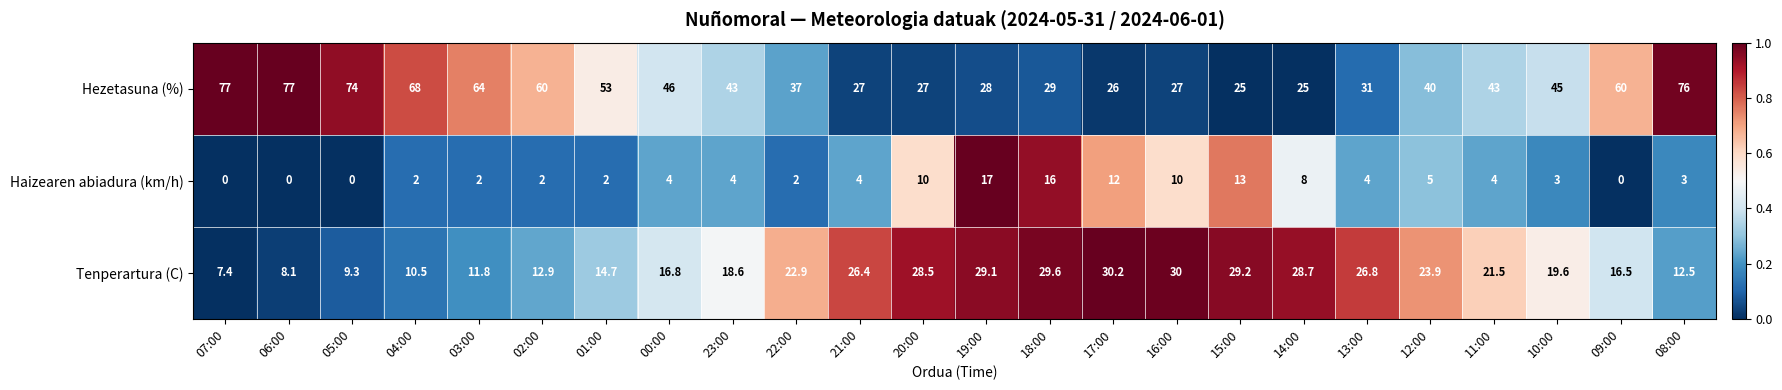

What is the difference between the Hezetasuna (%) values at 17:00 and 10:00?

19.0